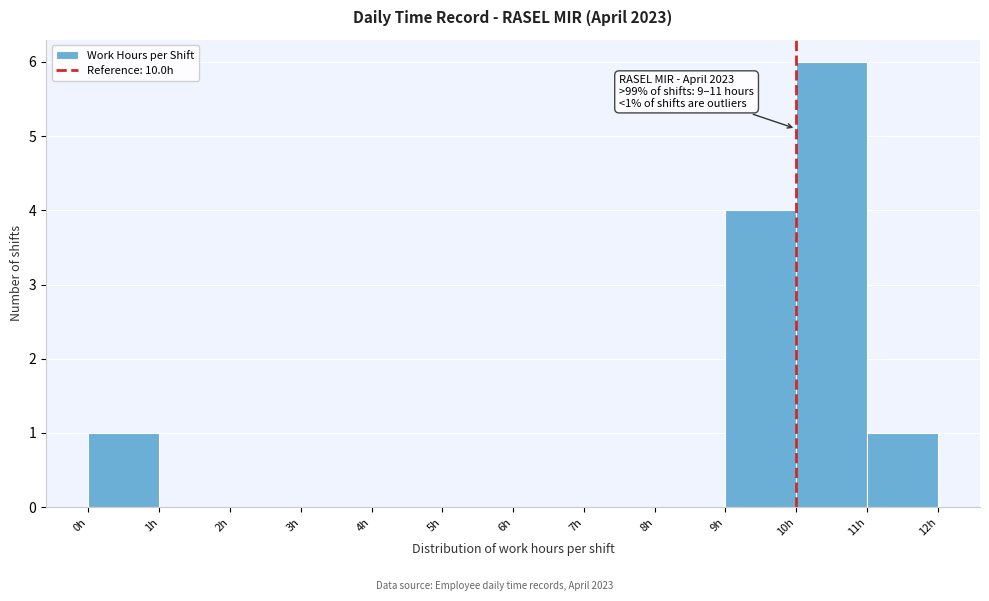

Which range on the x-axis has the tallest bar?

10 to 11